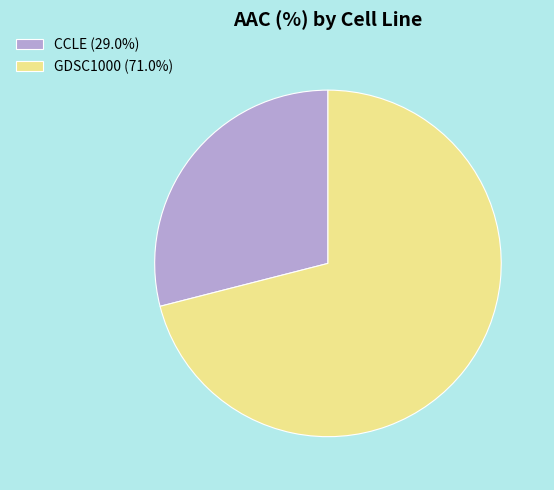

Count the number of slices in the pie.

2